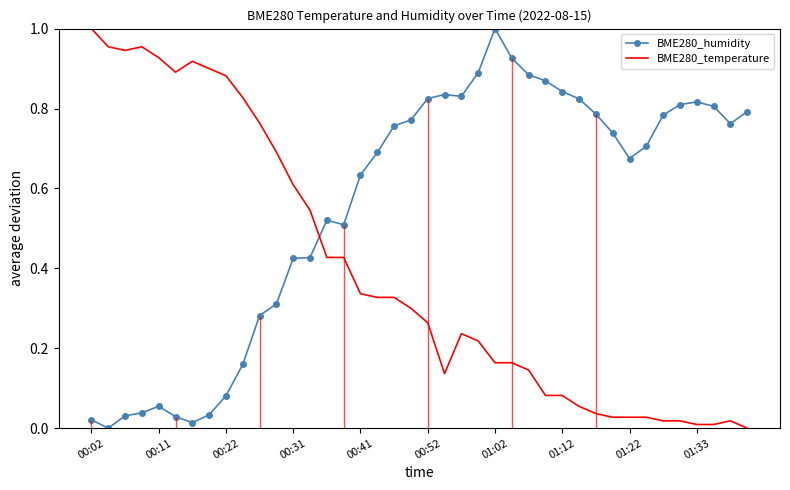

List the series in order of their overall mean, highest first.

BME280_humidity, BME280_temperature